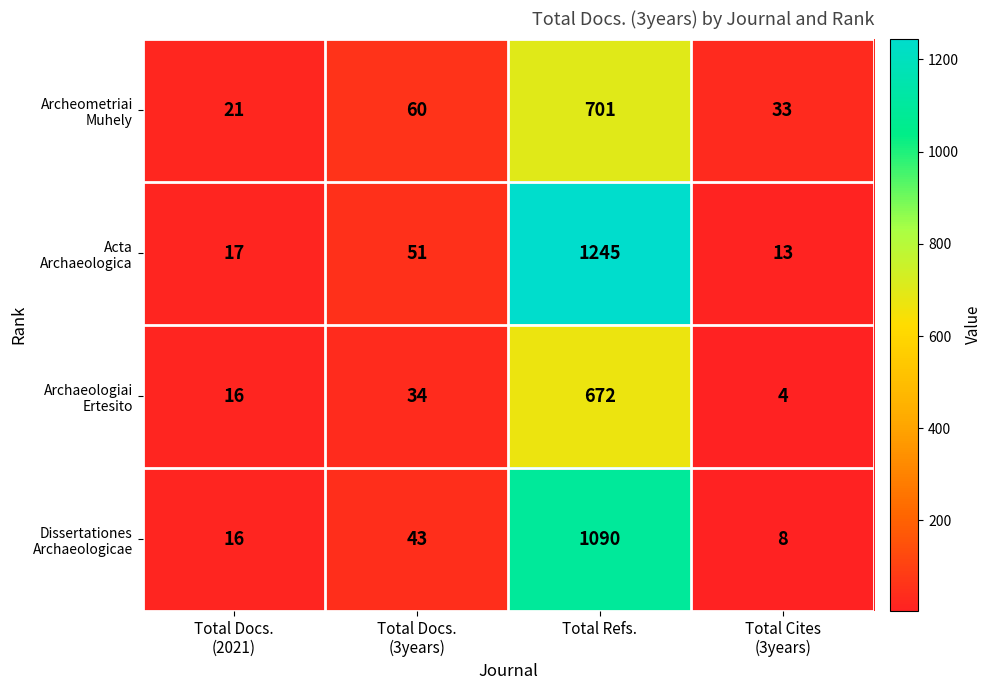

What is the maximum value shown in the chart?

1245